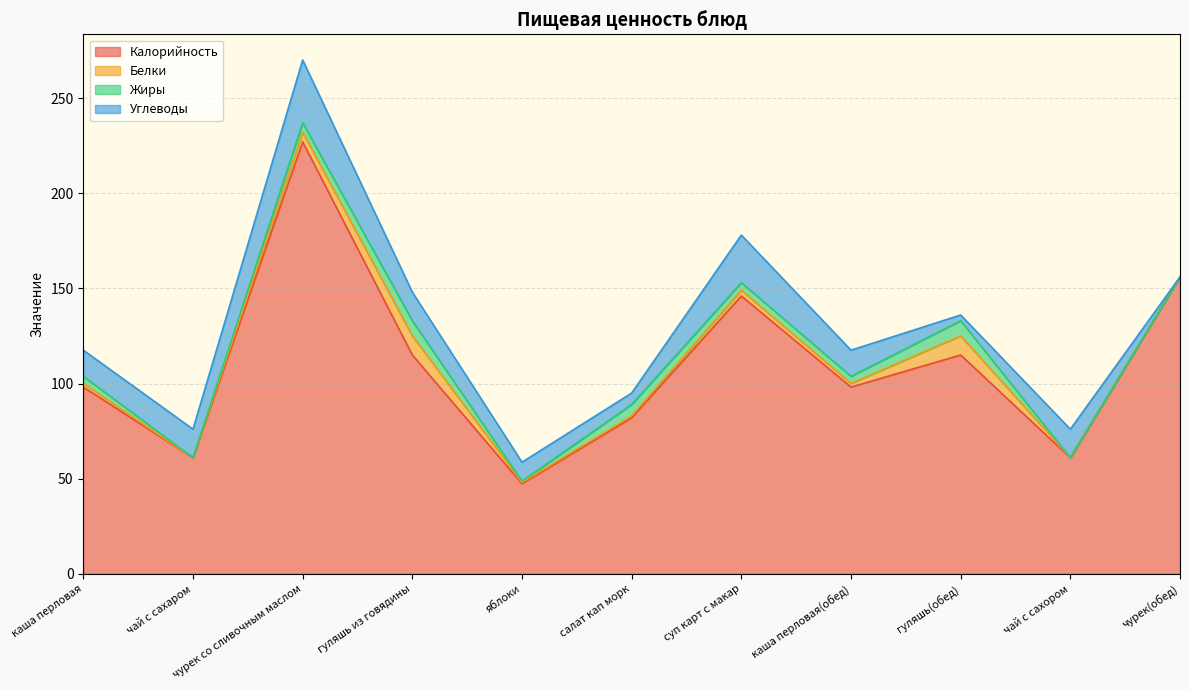

Reading right to left, what are all the values shown in this chart?

Калорийность: чурек(обед)=156.0	чай с сахором=61.0	гуляшь(обед)=115.0	каша перловая(обед)=98.1	суп карт с макар=146.0	салат кап морк=82.0	яблоки=47.3	гуляшь из говядины=115.0	чурек со сливочным маслом=227.0	чай с сахаром=61.0	каша перловая=98.1
Белки: чурек(обед)=0.0	чай с сахором=0.0	гуляшь(обед)=10.0	каша перловая(обед)=1.9	суп карт с макар=3.0	салат кап морк=1.0	яблоки=0.7	гуляшь из говядины=10.0	чурек со сливочным маслом=5.0	чай с сахаром=0.0	каша перловая=1.9
Жиры: чурек(обед)=0.0	чай с сахором=0.0	гуляшь(обед)=8.0	каша перловая(обед)=3.8	суп карт с макар=4.0	салат кап морк=6.0	яблоки=0.7	гуляшь из говядины=8.0	чурек со сливочным маслом=5.0	чай с сахаром=0.0	каша перловая=3.8
Углеводы: чурек(обед)=0.0	чай с сахором=15.0	гуляшь(обед)=3.0	каша перловая(обед)=13.8	суп карт с макар=25.0	салат кап морк=6.0	яблоки=10.0	гуляшь из говядины=15.0	чурек со сливочным маслом=33.0	чай с сахаром=15.0	каша перловая=13.8